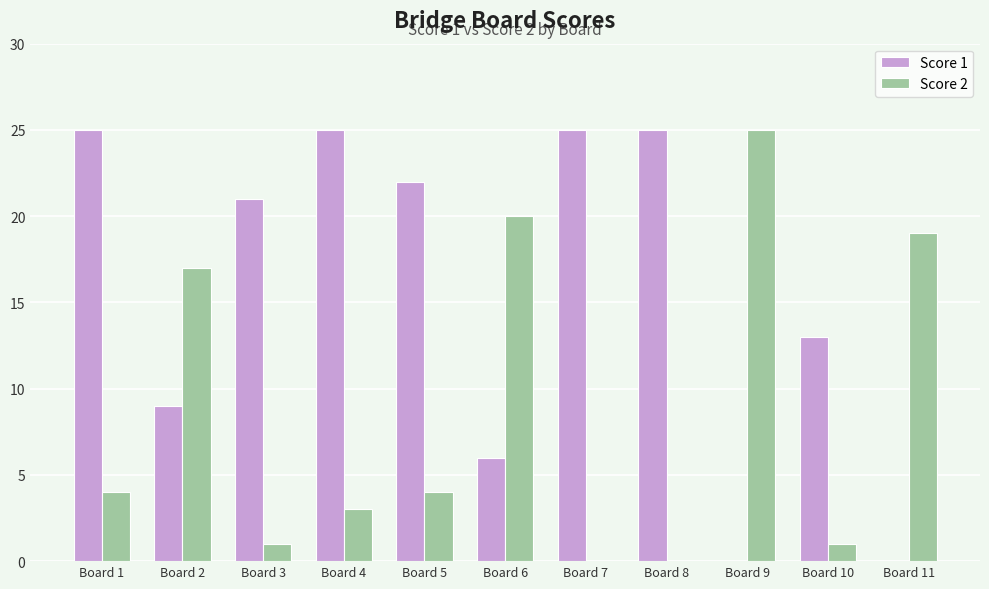

Between Board 7 and Board 11, which series saw the biggest shift?

Score 1